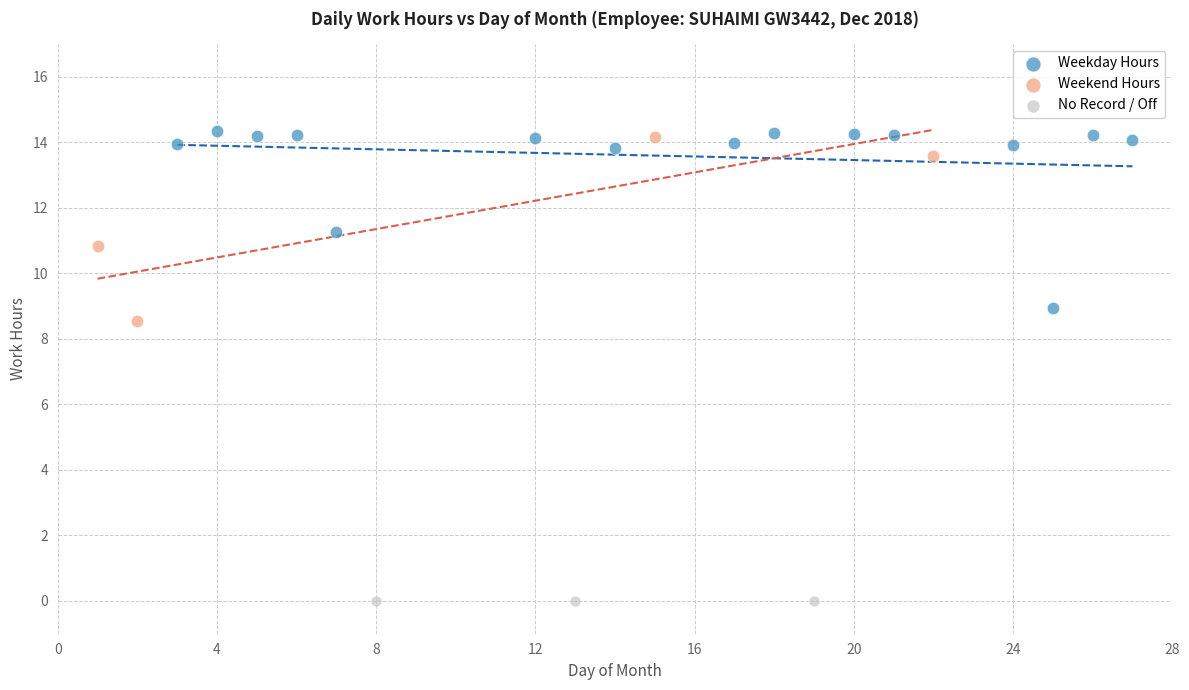

Which series reaches the minimum Y coordinate?

No Record / Off